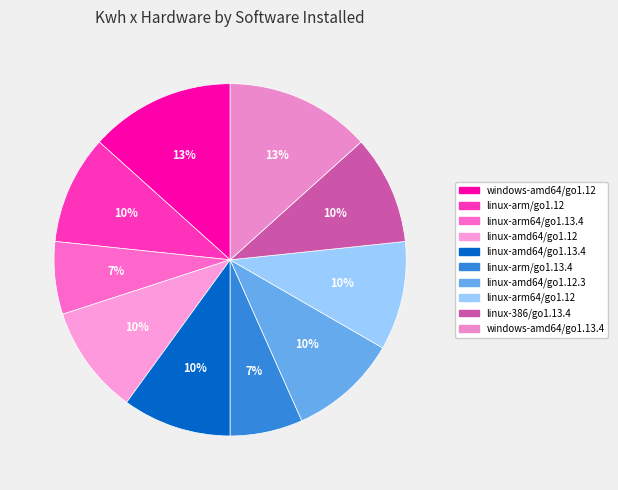

How many slices are in this pie chart?

10